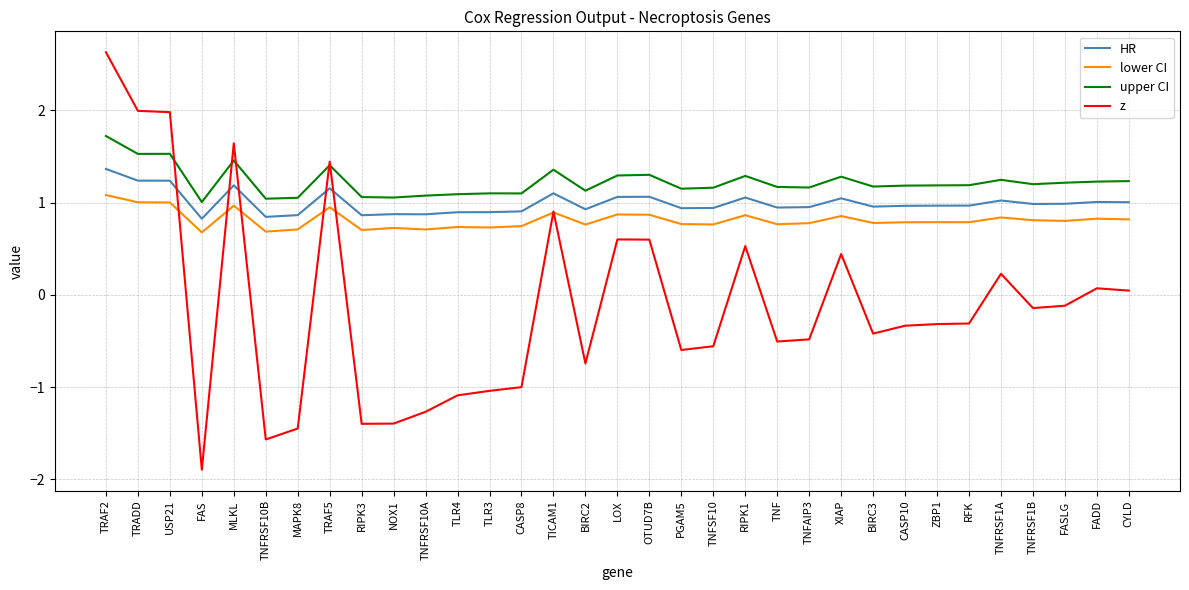

What is the maximum value for lower CI?

1.1